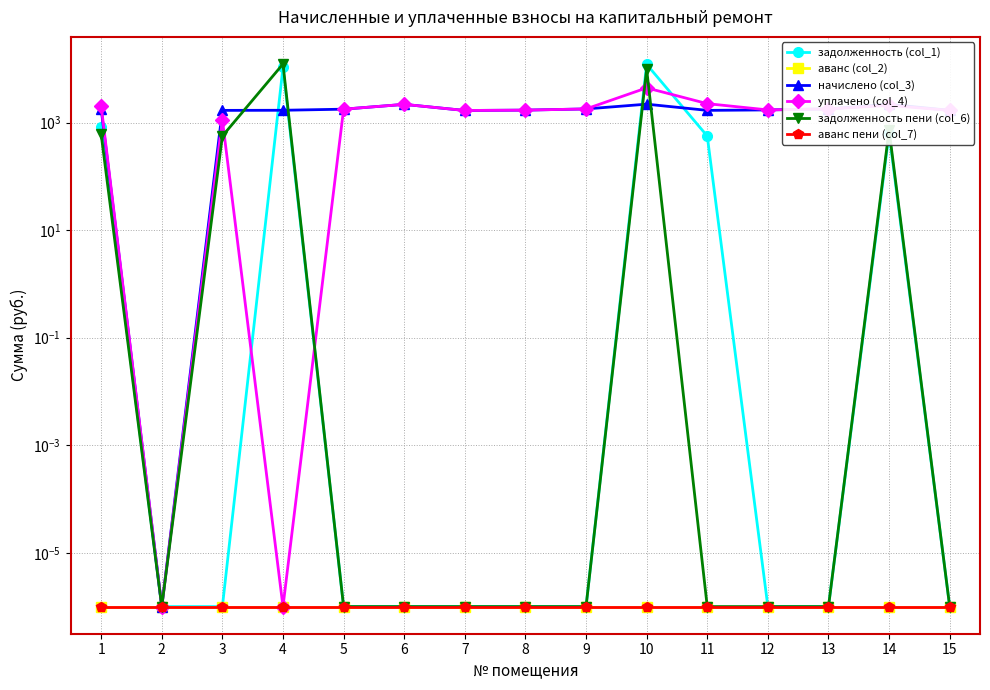

Reading right to left, transcribe all the data shown in this chart.

задолженность (col_1): 0.0	625.2	0.0	0.0	560.4	12049.1	0.0	0.0	0.0	0.0	0.0	10544.8	0.0	0.0	839.6
аванс (col_2): 0.0	0.0	0.0	0.0	0.0	0.0	0.0	0.0	0.0	0.0	0.0	0.0	0.0	0.0	0.0
начислено (col_3): 1681.3	2179.0	1791.9	1714.5	1681.3	2193.8	1788.2	1699.7	1673.9	2175.3	1769.8	1688.6	1681.3	0.0	1802.9
уплачено (col_4): 1681.3	2077.9	1791.9	1714.5	2241.7	4406.7	1788.2	1699.7	1673.9	2175.3	1769.8	0.0	1120.8	0.0	2040.6
задолженность пени (col_6): 0.0	726.3	0.0	0.0	0.0	9836.2	0.0	0.0	0.0	0.0	0.0	12233.4	560.4	0.0	602.0
аванс пени (col_7): 0.0	0.0	0.0	0.0	0.0	0.0	0.0	0.0	0.0	0.0	0.0	0.0	0.0	0.0	0.0